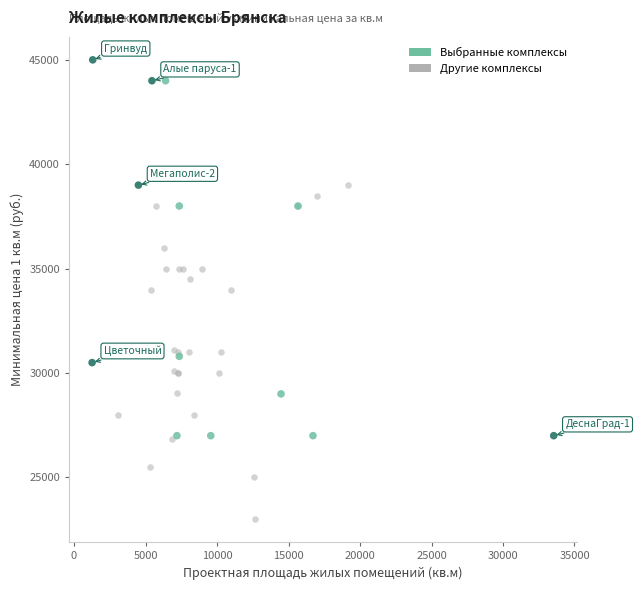

Which series reaches the minimum Y coordinate?

Другие комплексы